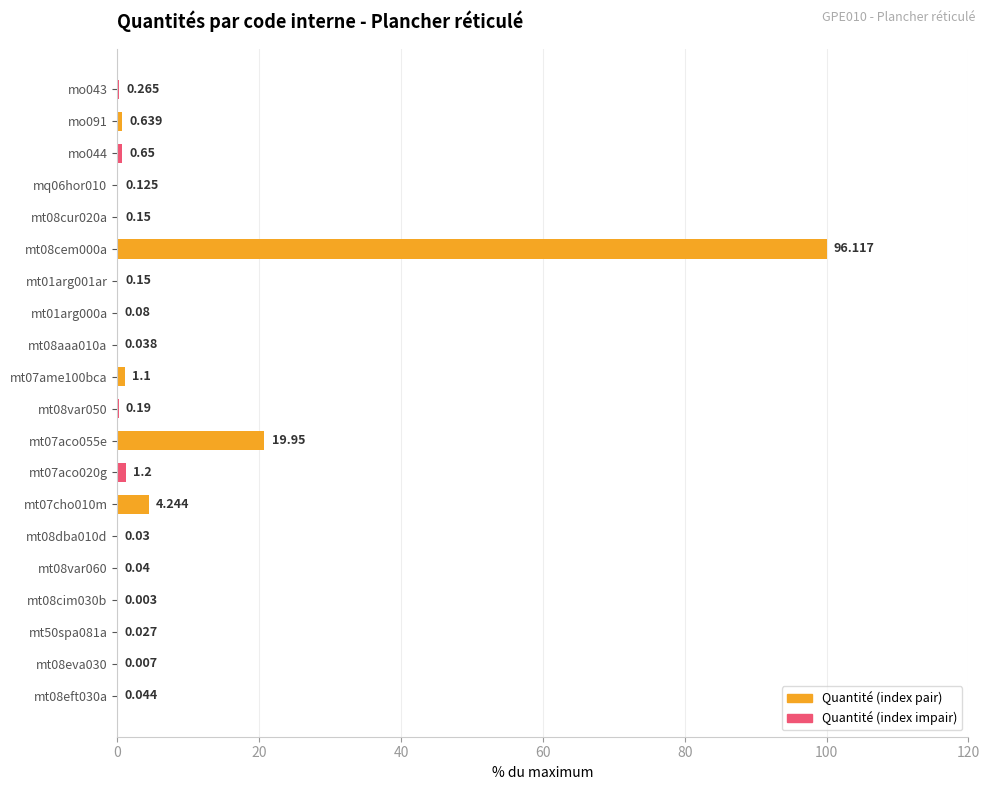

Are the bars horizontal?

Yes